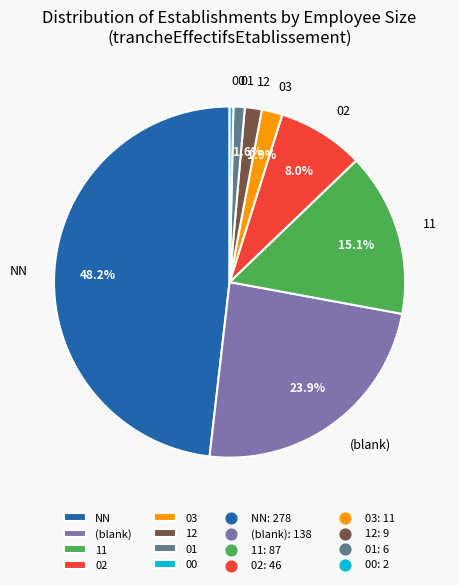

To the nearest percent, what is the difference between the 00 and 02 slice percentages?

8%